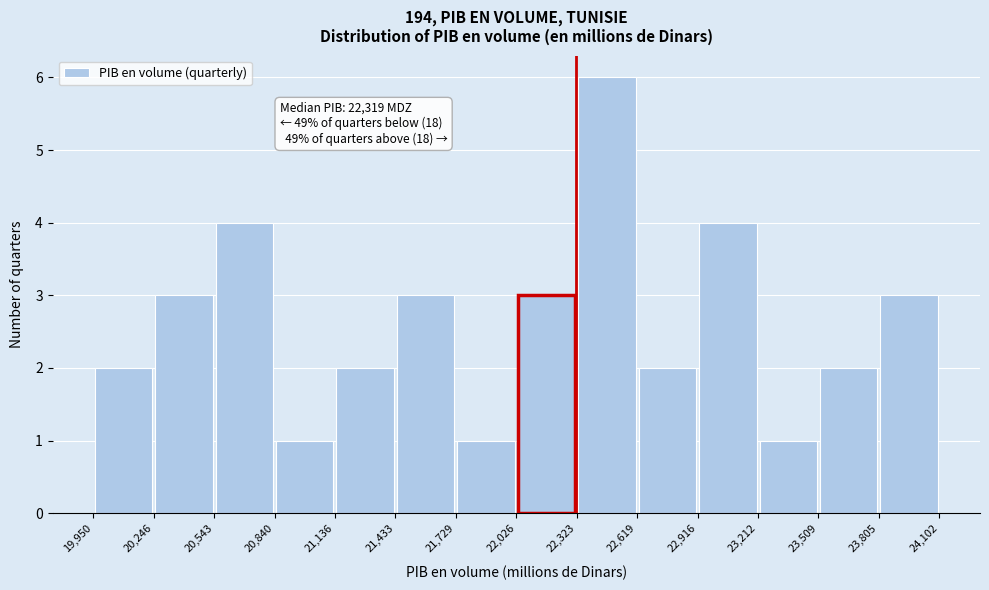

Over which range of the x-axis is the bar tallest?

22,323 to 22,619